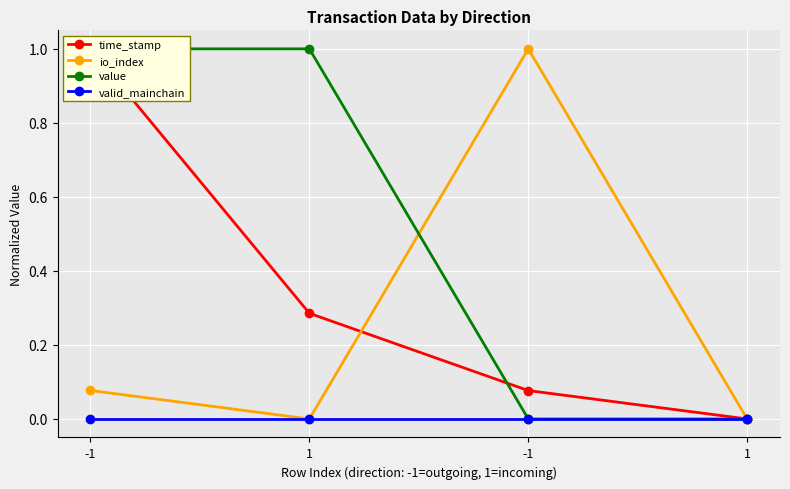

How many intersections are there between time_stamp and io_index?

1